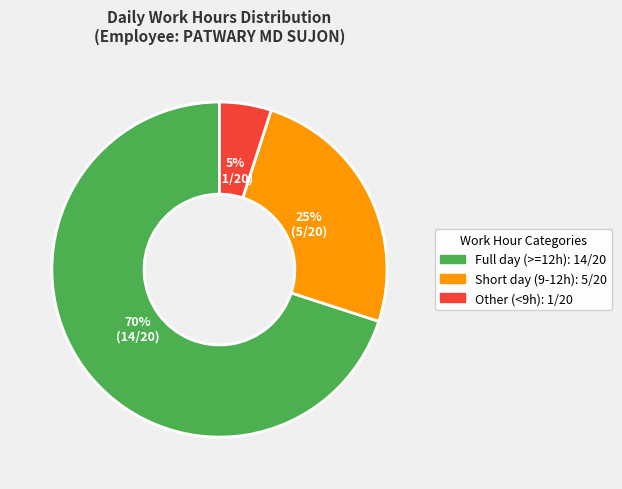

Is there any slice that represents more than half of the pie?

Yes